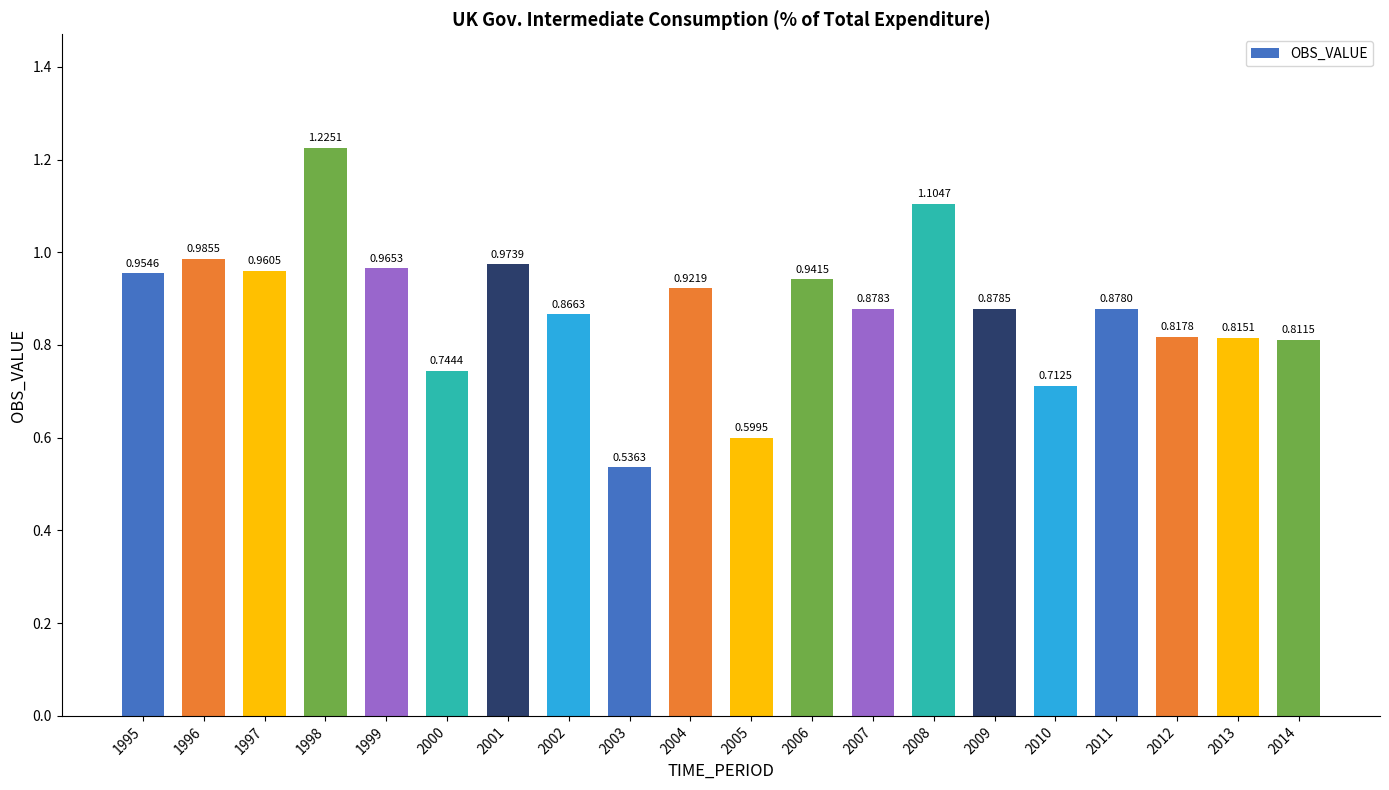

Between 2001 and 2014, which is larger?

2001